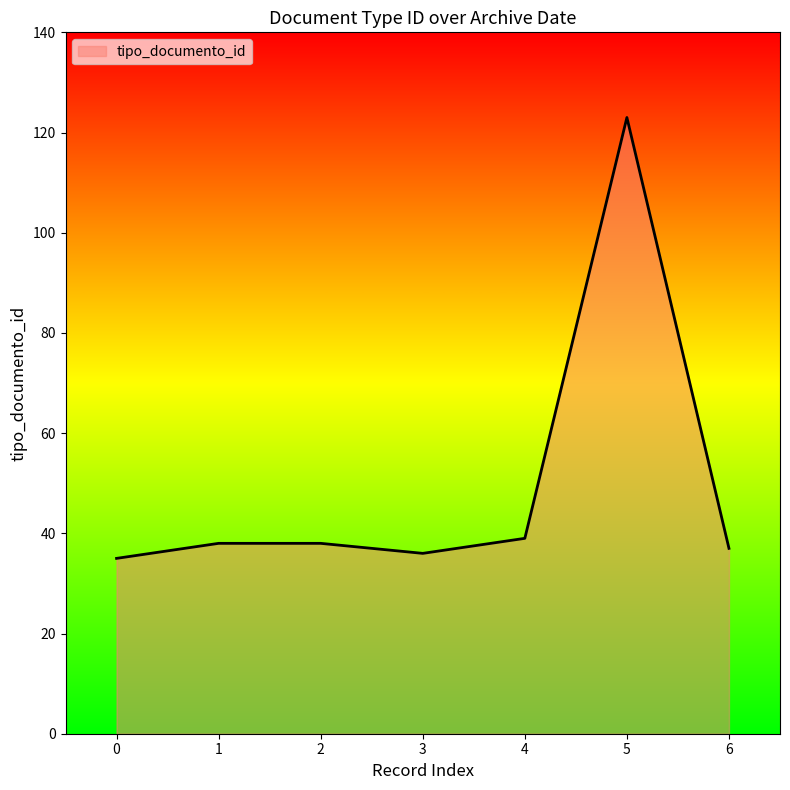

How many lines are shown in the chart?

1